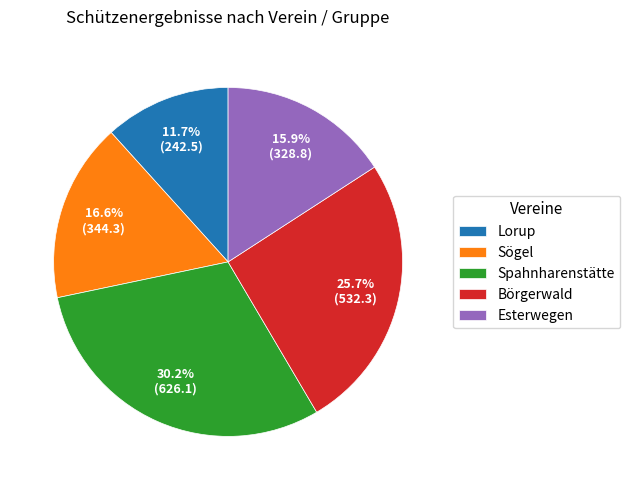

How many slices are in this pie chart?

5